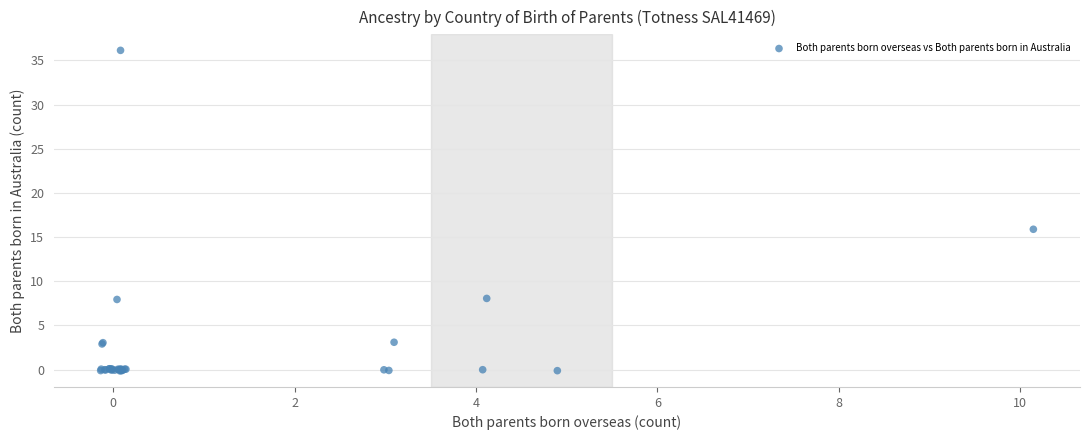

What Y value in the scatter plot is closest to 17?

15.9